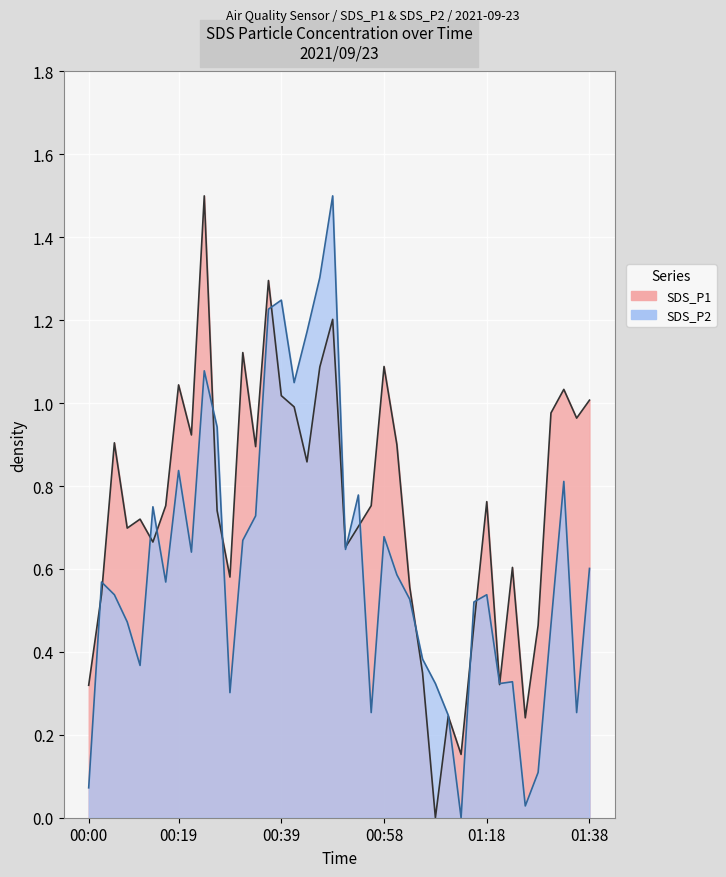

The SDS_P2 series shows 0.2 at 01:16. True or false?

False